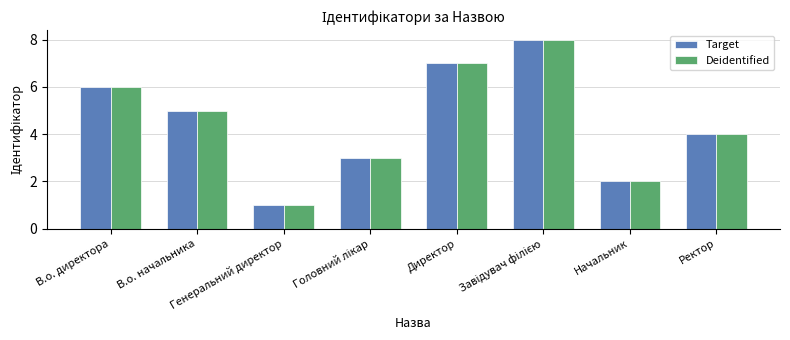

What are all the series names shown in the legend?

Target, Deidentified